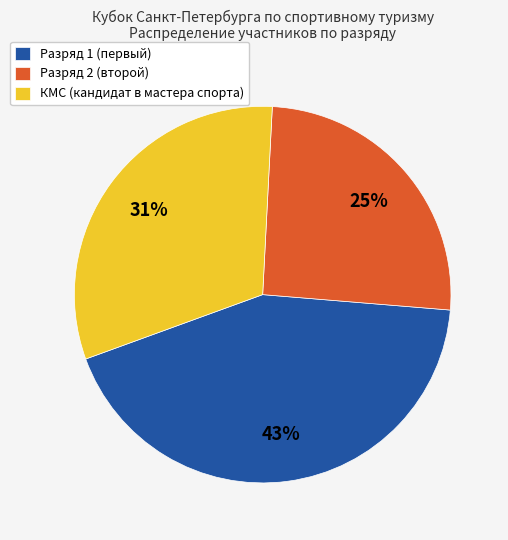

Do КМС (кандидат в мастера спорта) and Разряд 2 (второй) together represent more than half of the pie?

Yes